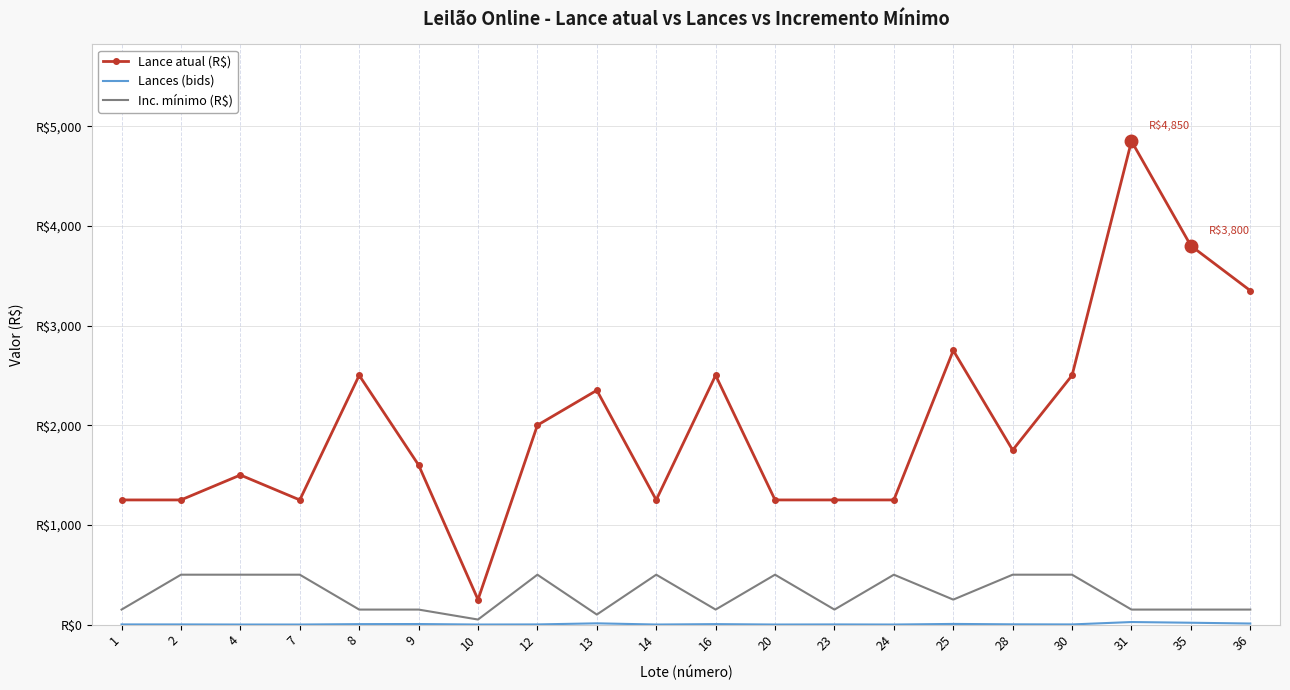

Rank the series at 24 from highest to lowest value.

Lance atual (R$), Inc. mínimo (R$), Lances (bids)